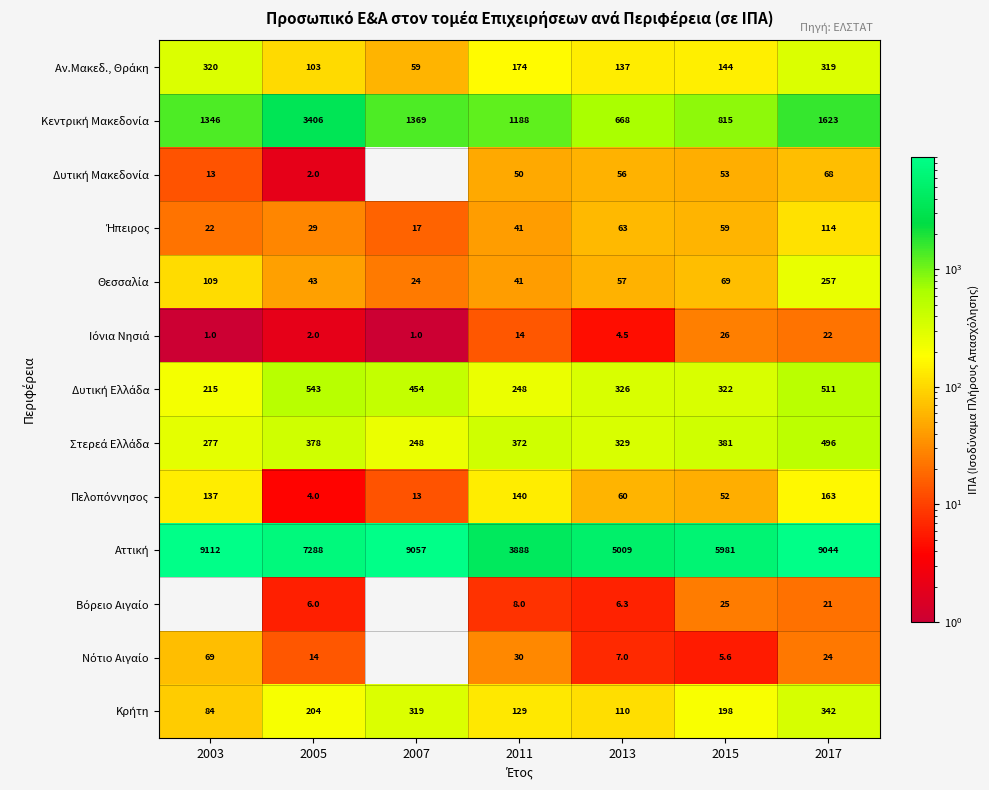

What is the total value across all series at 2013?

6832.8